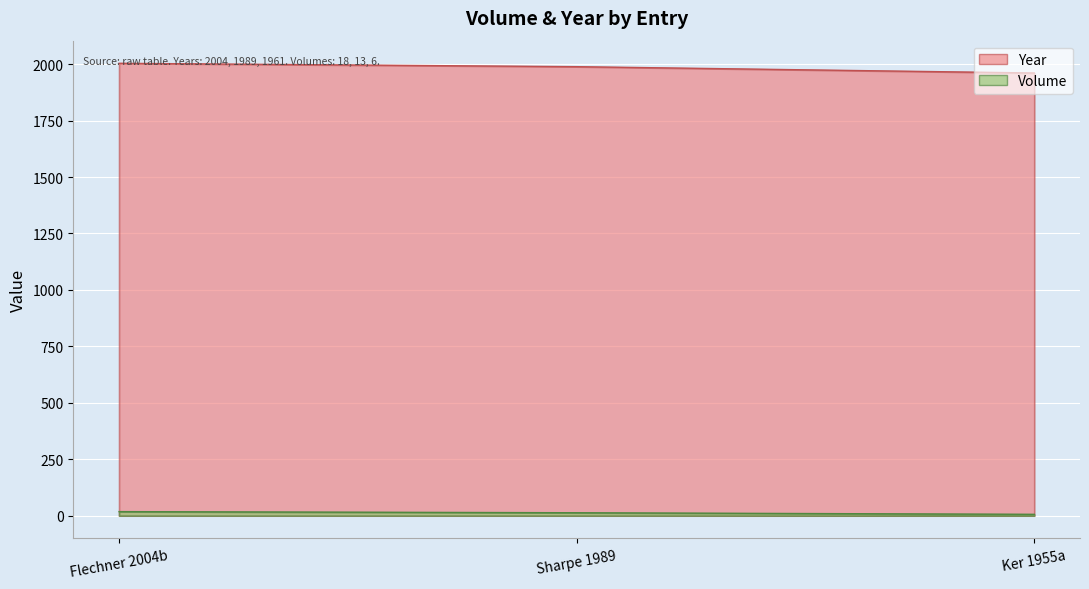

Approximately how many times larger is the value at Ker 1955a compared to Flechner 2004b?

1.0